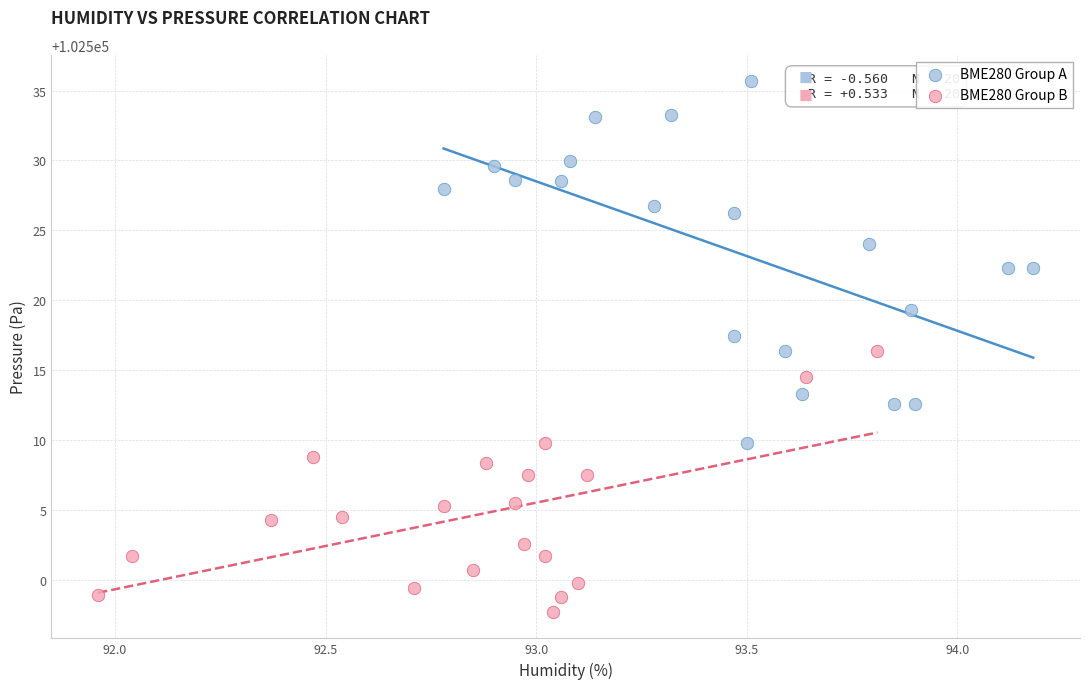

Which series reaches the maximum Y coordinate?

BME280 Group A